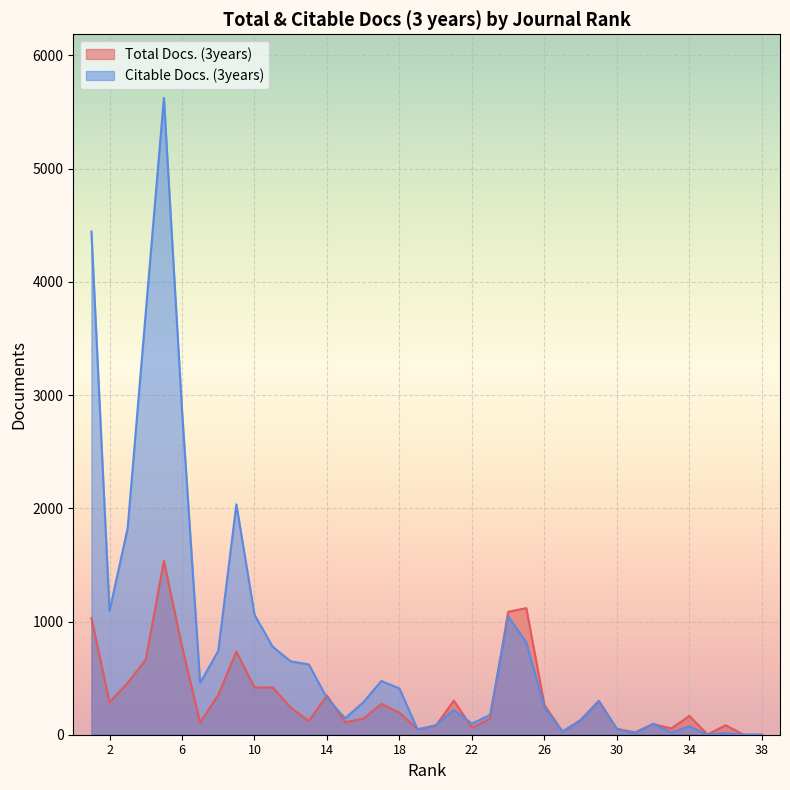

What is the difference between the maximum and second lowest values in the Citable Docs. (3years) series?

5624